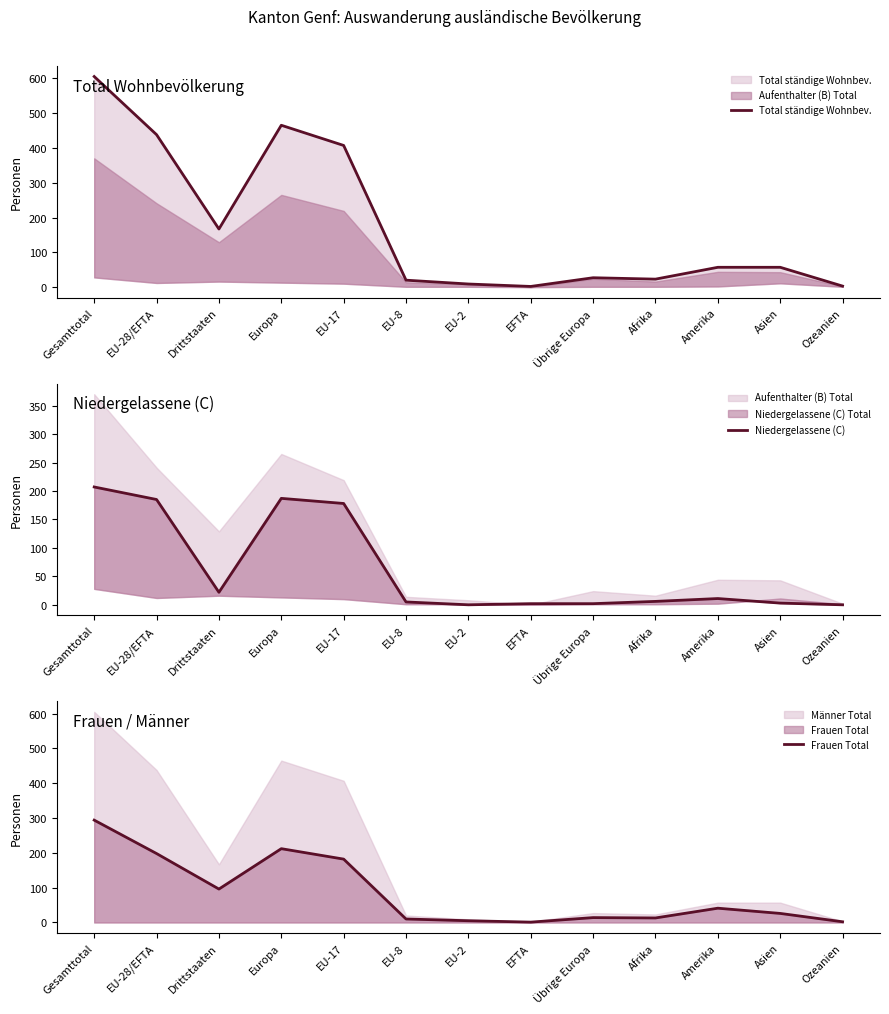

What is the spread (max minus min) of values at Asien?

54